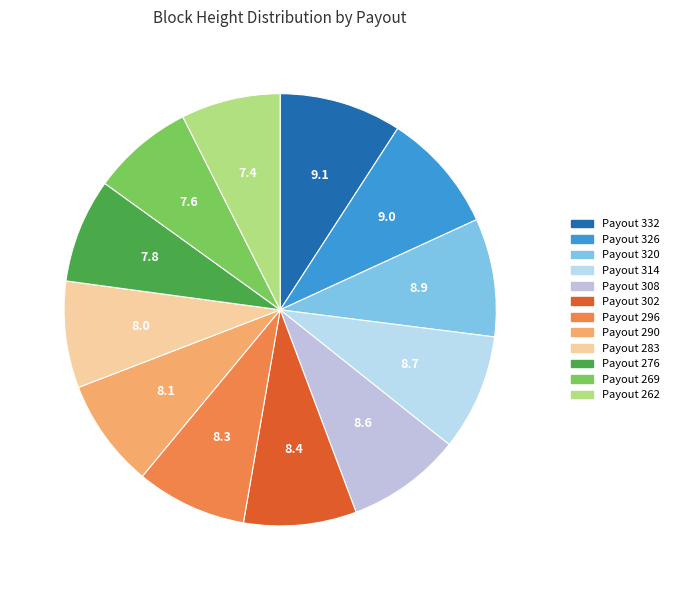

How many segments does this pie chart have?

12